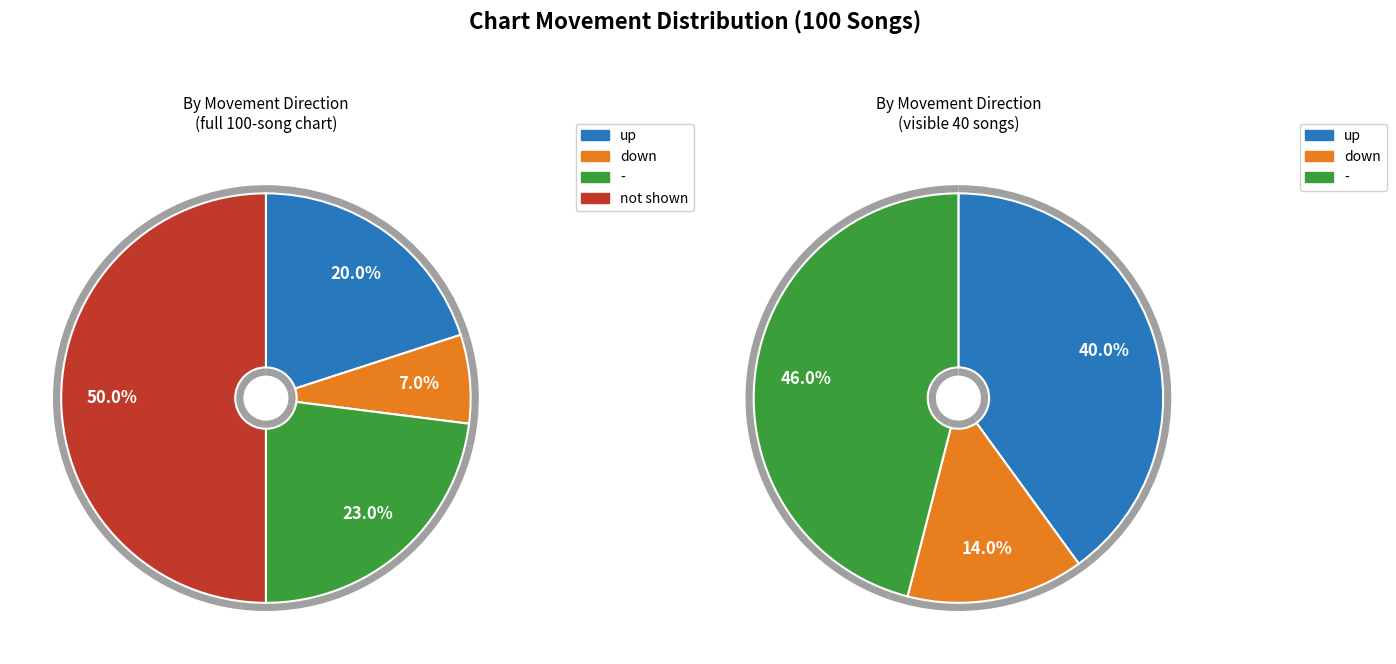

Approximately how many times larger is the value at down compared to up?

0.3